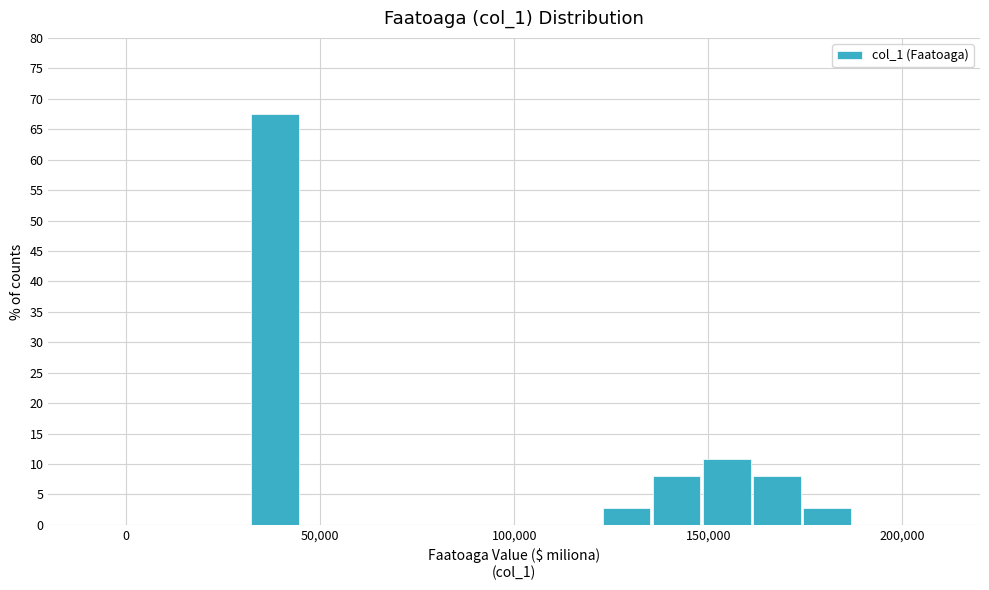

Read against the x-axis, roughly where is the centre of the tallest bar?

40000